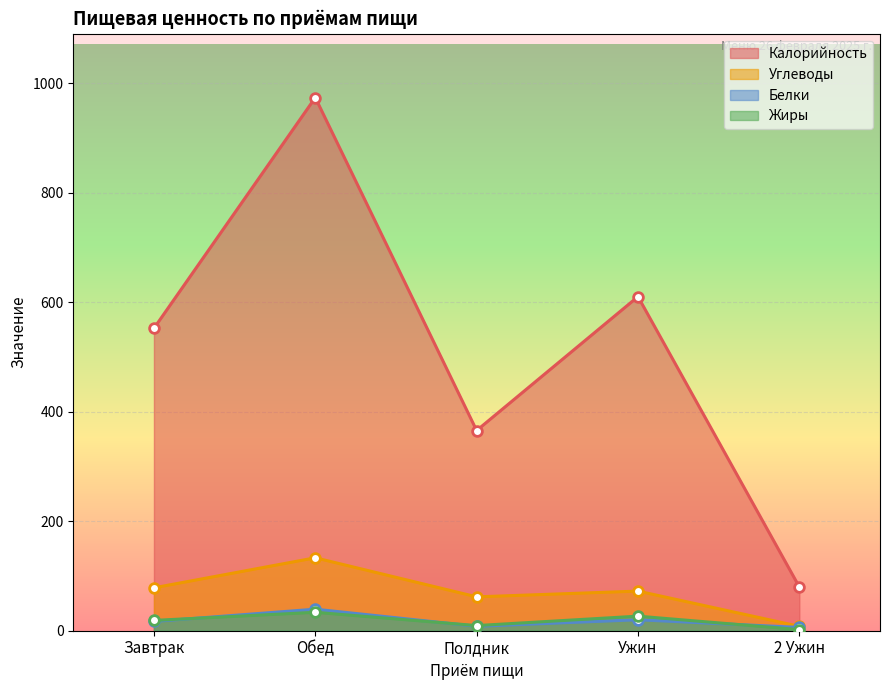

Reading left to right, list all the values displayed in this chart.

Калорийность: 552.6	974.1	365.8	610.5	80.0
Белки: 17.0	39.4	8.1	20.1	6.0
Углеводы: 78.4	133.3	61.9	72.4	8.0
Жиры: 18.8	33.6	9.4	26.6	2.0